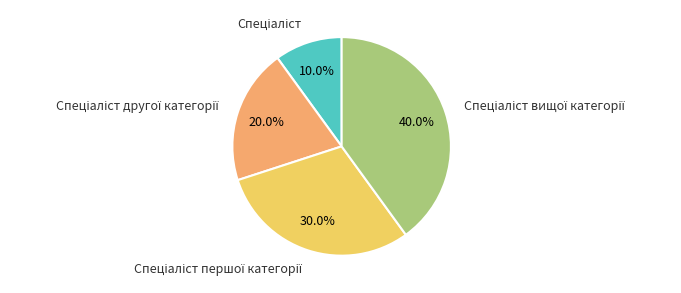

To the nearest percent, what is the difference between the largest and smallest slice percentages?

30%